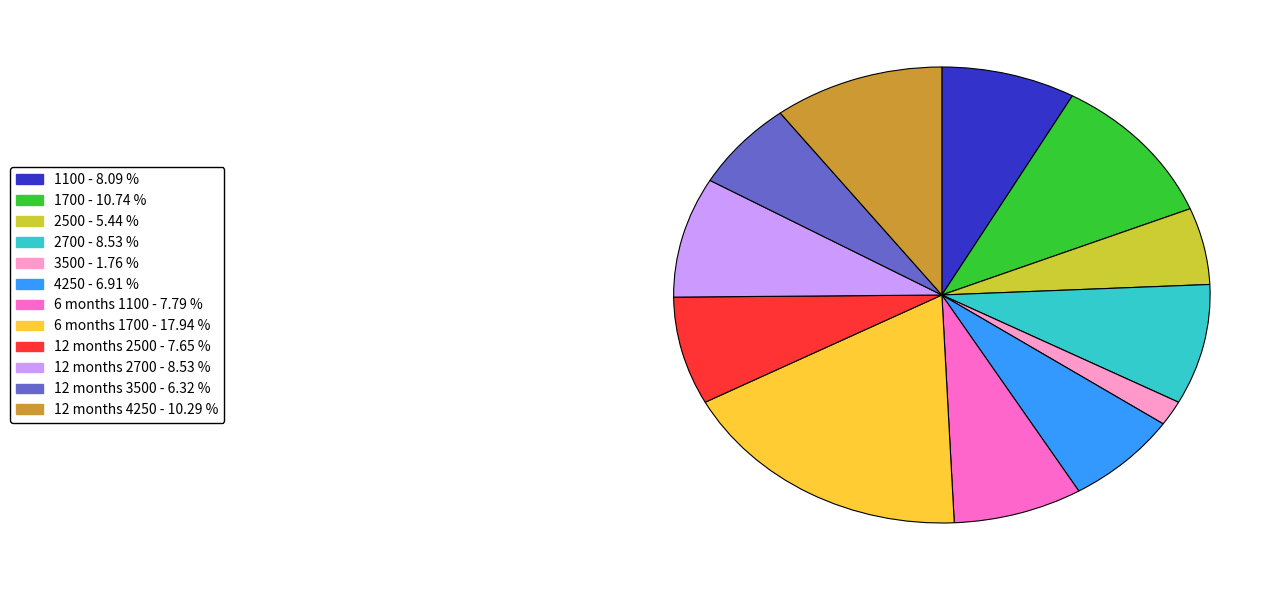

Count the number of slices in the pie.

12